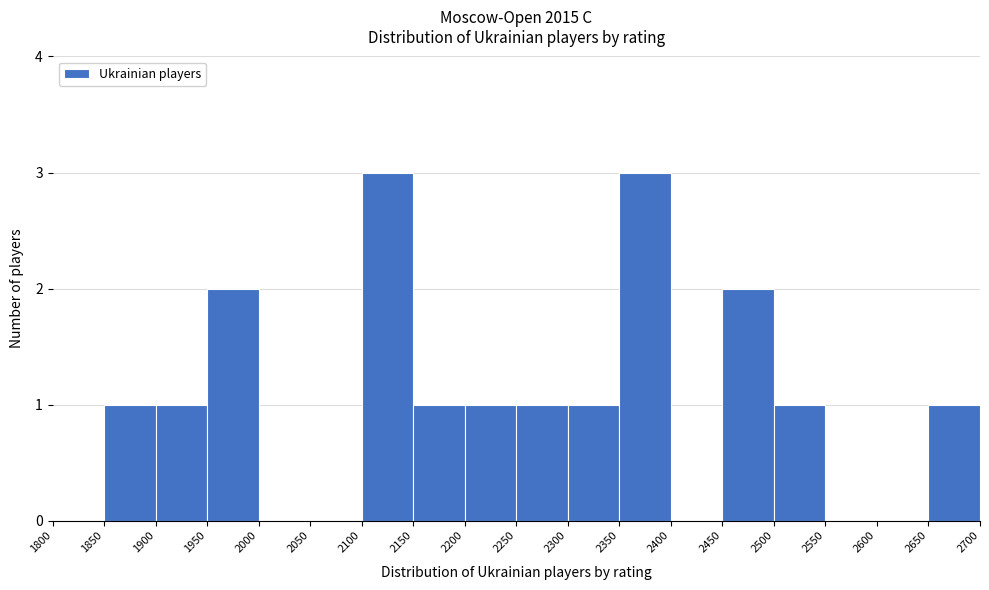

Reading left to right, transcribe this chart: for each bar, give the range it covers on the x-axis and its height. The values are not printed on the chart, so give them approximately, as read against the axis.

1800 to 1850: 0
1850 to 1900: 1
1900 to 1950: 1
1950 to 2000: 2
2000 to 2050: 0
2050 to 2100: 0
2100 to 2150: 3
2150 to 2200: 1
2200 to 2250: 1
2250 to 2300: 1
2300 to 2350: 1
2350 to 2400: 3
2400 to 2450: 0
2450 to 2500: 2
2500 to 2550: 1
2550 to 2600: 0
2600 to 2650: 0
2650 to 2700: 1